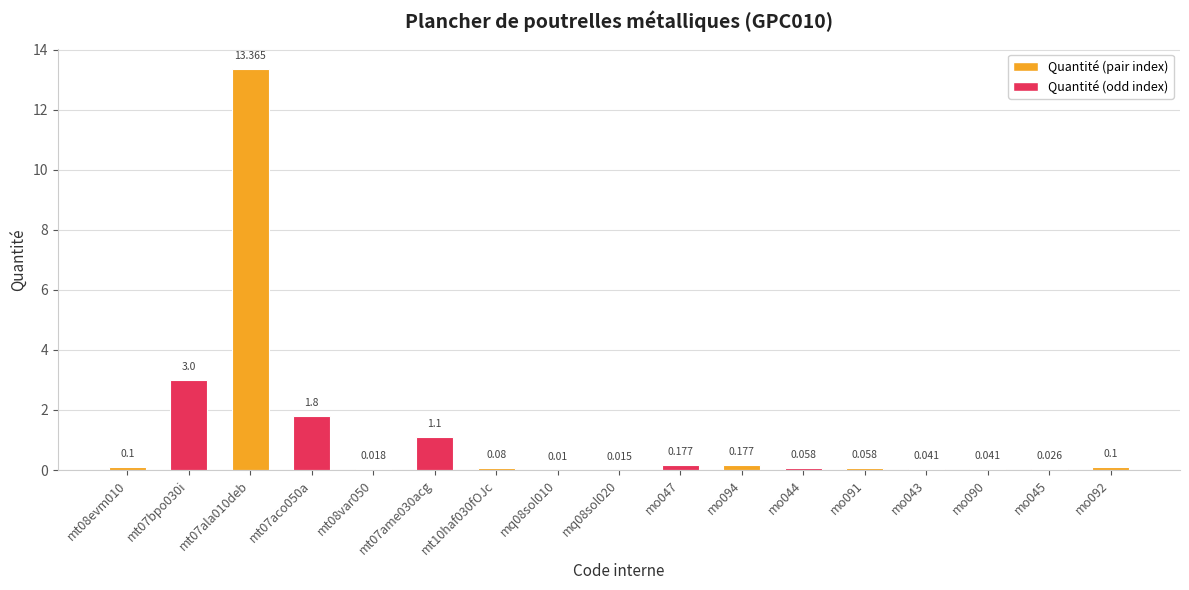

At which category does the chart reach its peak across all series?

mt07ala010deb